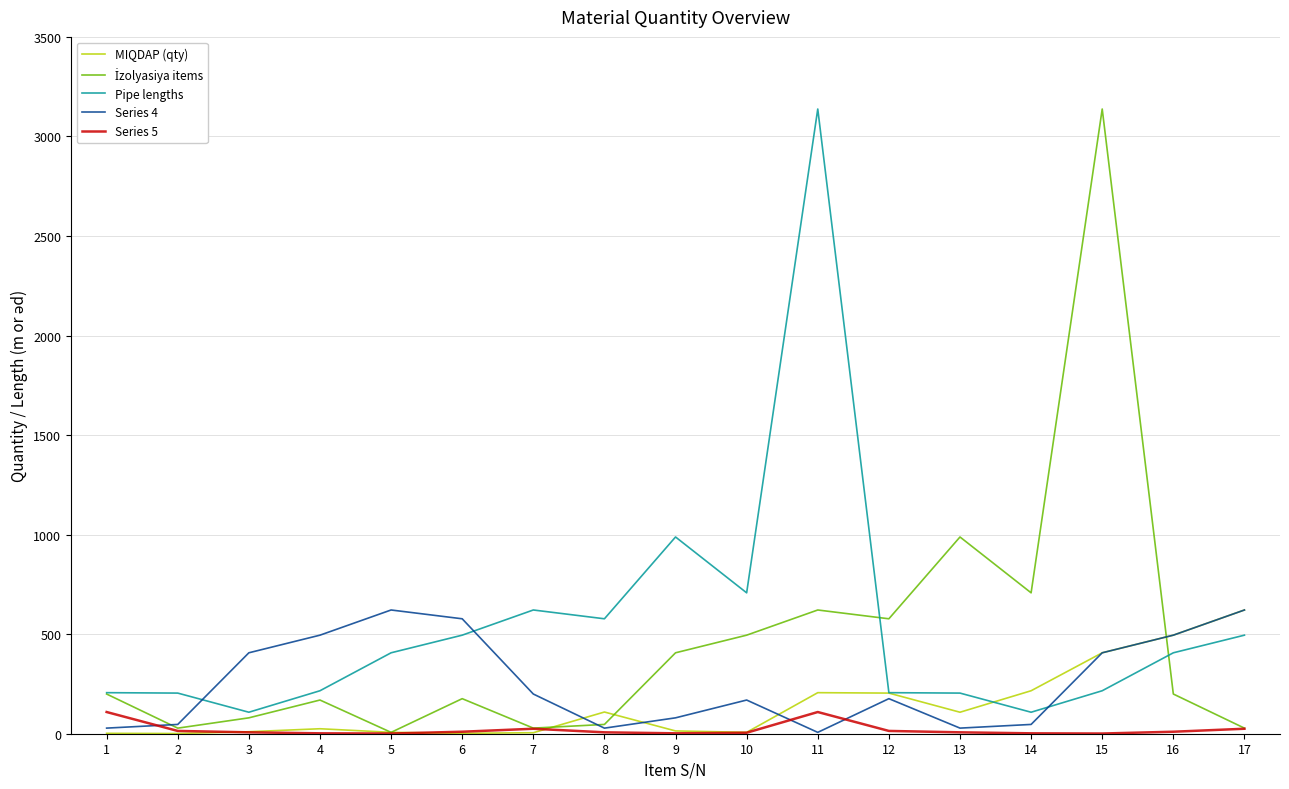

Count the number of categories in the chart.

17